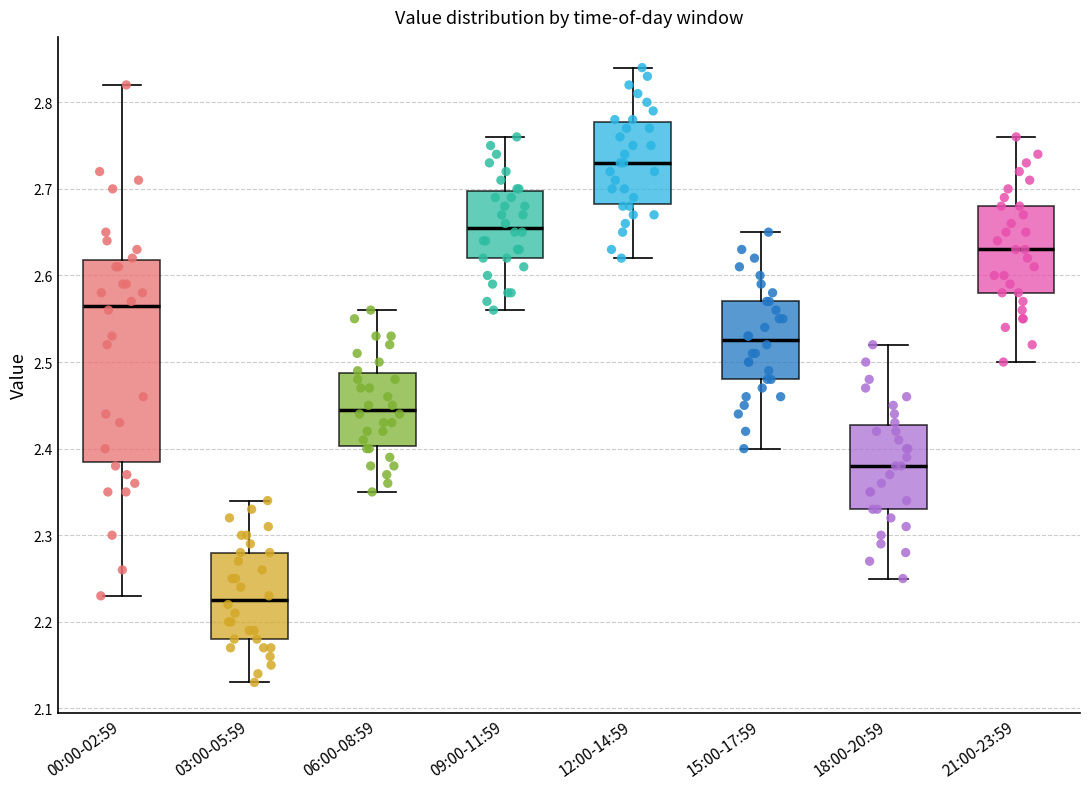

Reading left to right, read every box against the y-axis: the position of its median line, the range the box covers, and the ends of its whiskers. The values are not printed on the chart, so give them approximately, as read against the axis.

00:00-02:59: median 2.57, box 2.39 to 2.62, whiskers 2.23 to 2.82
03:00-05:59: median 2.23, box 2.18 to 2.28, whiskers 2.13 to 2.34
06:00-08:59: median 2.45, box 2.40 to 2.49, whiskers 2.35 to 2.56
09:00-11:59: median 2.66, box 2.62 to 2.70, whiskers 2.56 to 2.76
12:00-14:59: median 2.73, box 2.68 to 2.78, whiskers 2.62 to 2.84
15:00-17:59: median 2.53, box 2.48 to 2.57, whiskers 2.40 to 2.65
18:00-20:59: median 2.38, box 2.33 to 2.43, whiskers 2.25 to 2.52
21:00-23:59: median 2.63, box 2.58 to 2.68, whiskers 2.50 to 2.76